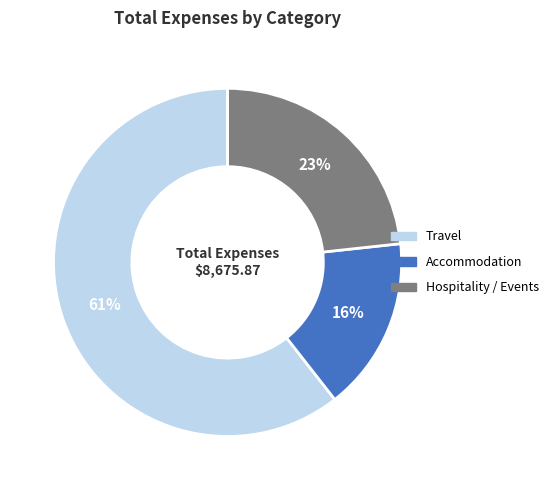

To the nearest percent, what is the average slice percentage?

33%